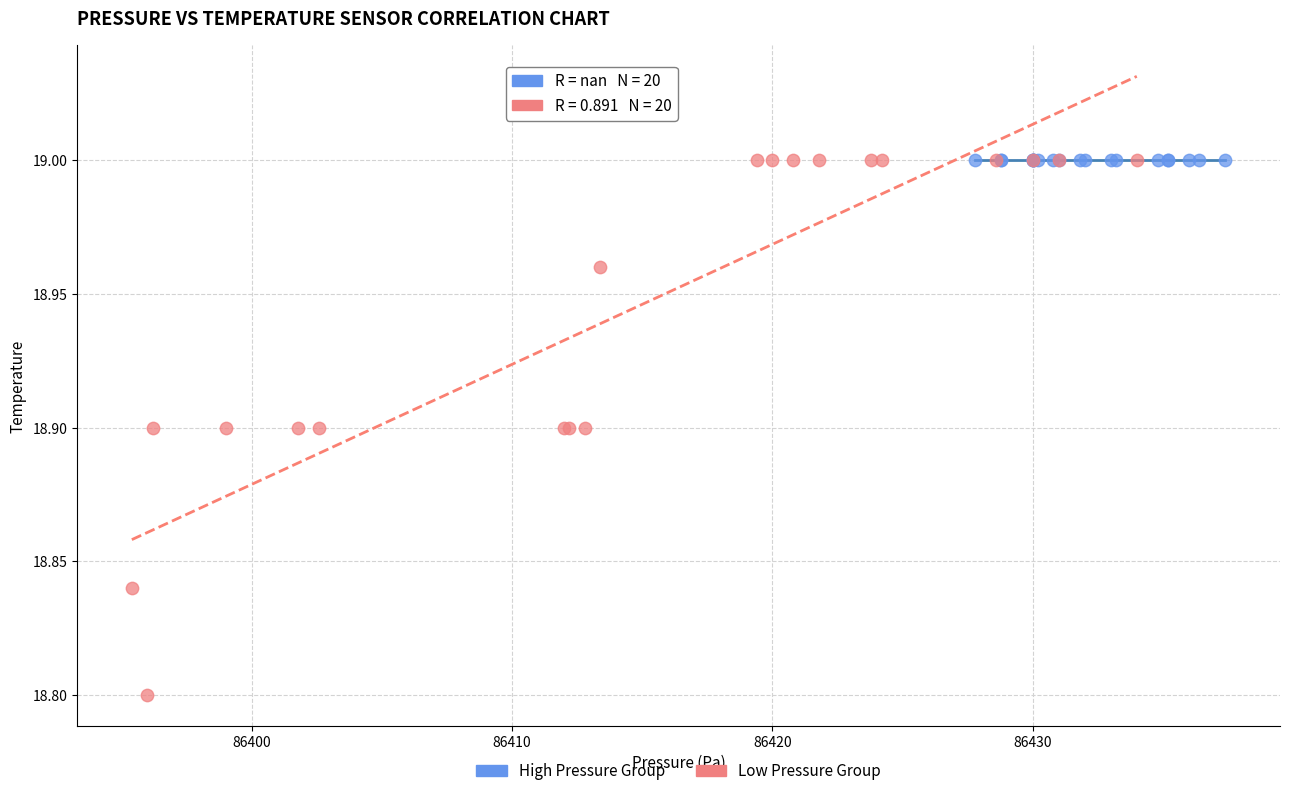

Which series contains the lowest Y value?

Low Pressure Group